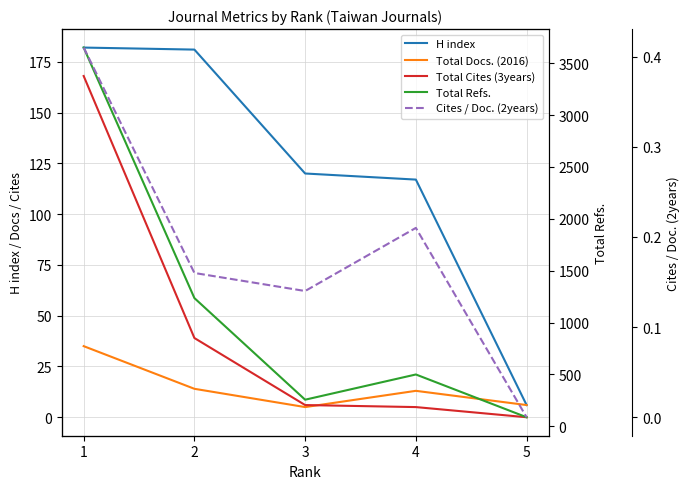

Is it true that Total Docs. (2016) equals 2.1 at 3?

False